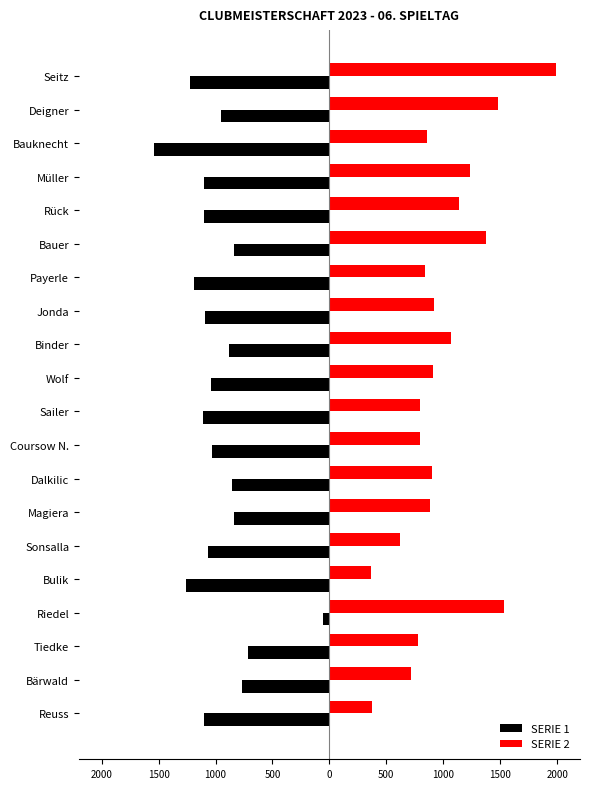

What are all the series names shown in the legend?

SERIE 1, SERIE 2